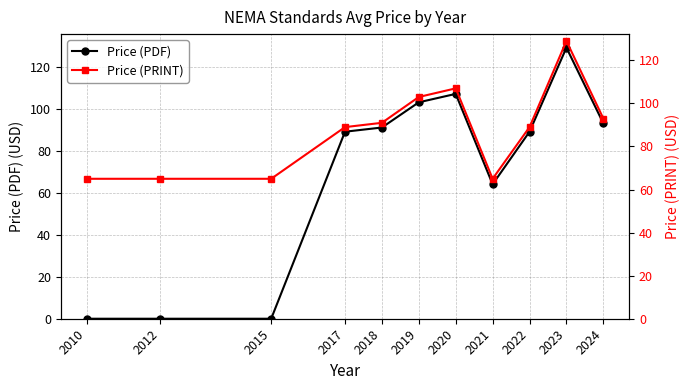

What is the approximate value of Price (PDF) at 2017, to the nearest 5?

90